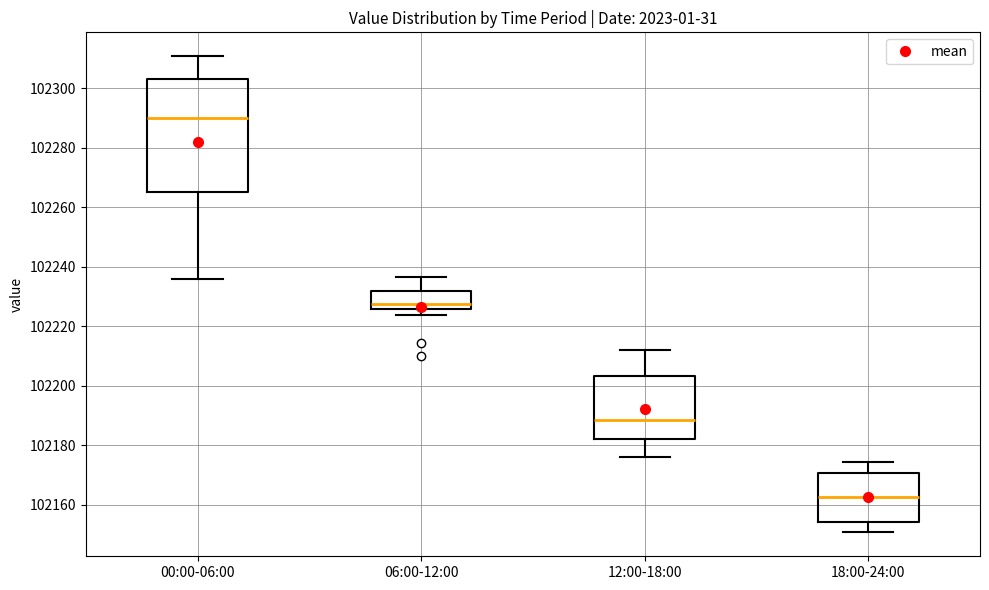

Reading left to right, read every box against the y-axis: the position of its median line, the range the box covers, and the ends of its whiskers. The values are not printed on the chart, so give them approximately, as read against the axis.

00:00-06:00: median 102290, box 102264 to 102304, whiskers 102236 to 102310
06:00-12:00: median 102228, box 102226 to 102232, whiskers 102224 to 102236
12:00-18:00: median 102188, box 102182 to 102204, whiskers 102176 to 102212
18:00-24:00: median 102162, box 102154 to 102170, whiskers 102150 to 102174